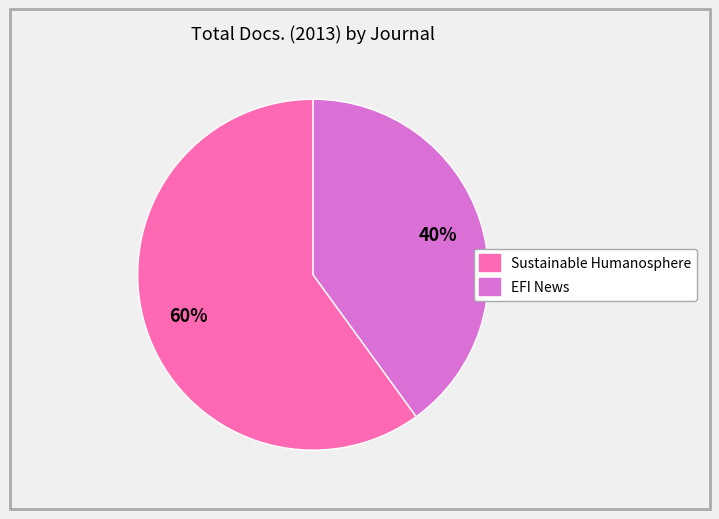

What percentage is the EFI News slice, to the nearest percent?

40%